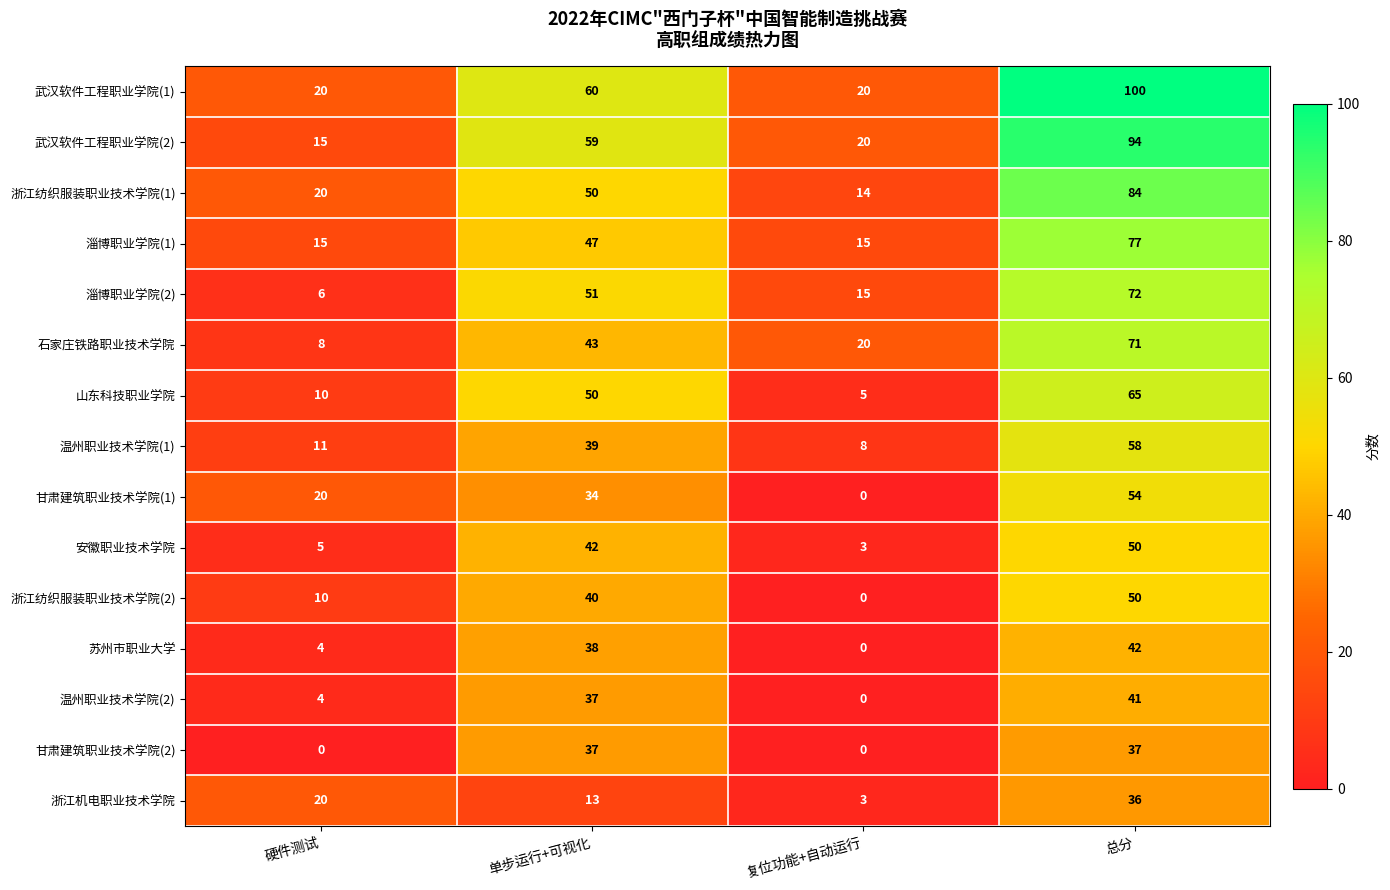

At which label is 山东科技职业学院 closest to 35?

单步运行+可视化